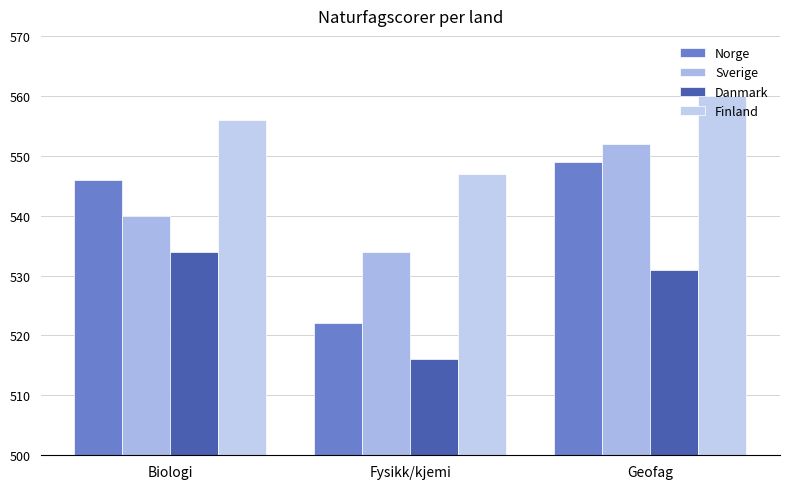

Does the chart contain any negative values?

No